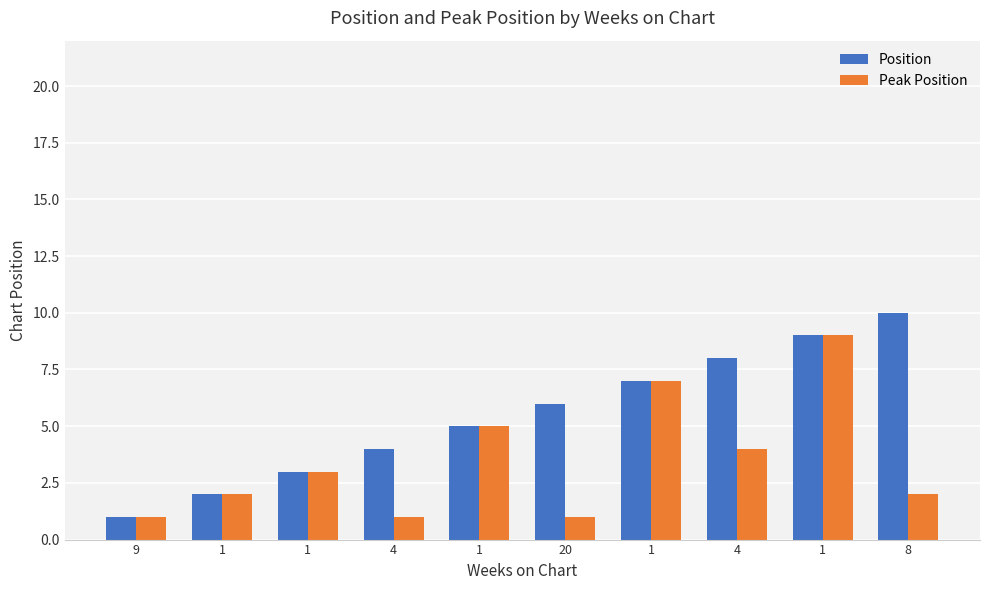

Does the chart contain stacked bars?

No